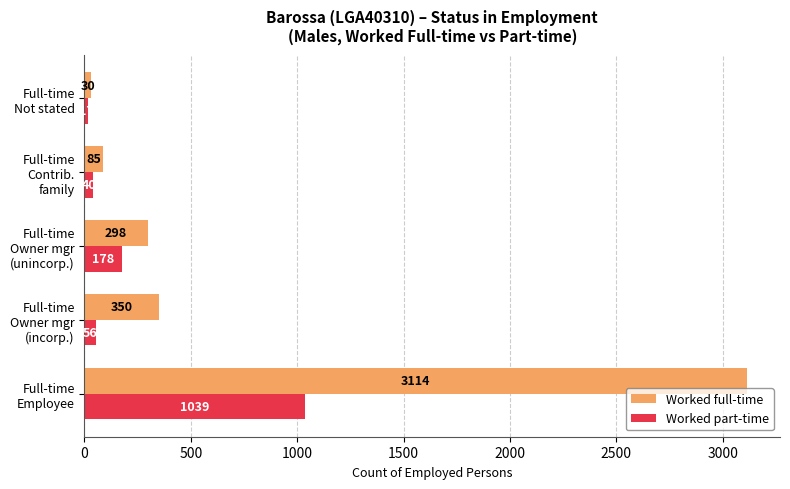

List the series in order of their peak value, lowest first.

Worked part-time, Worked full-time